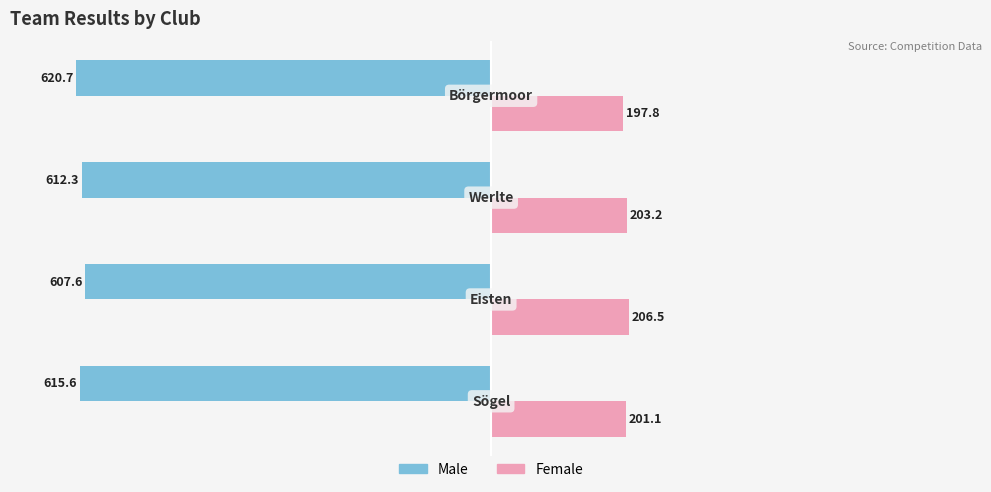

What is the lowest value of the Female series?

197.8